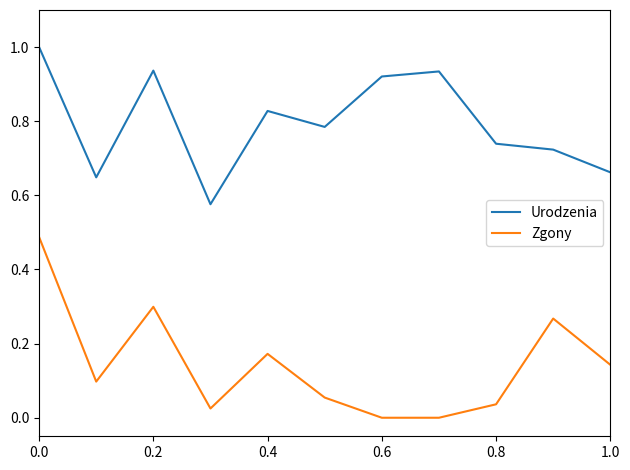

Which series has the largest total across all categories?

Urodzenia